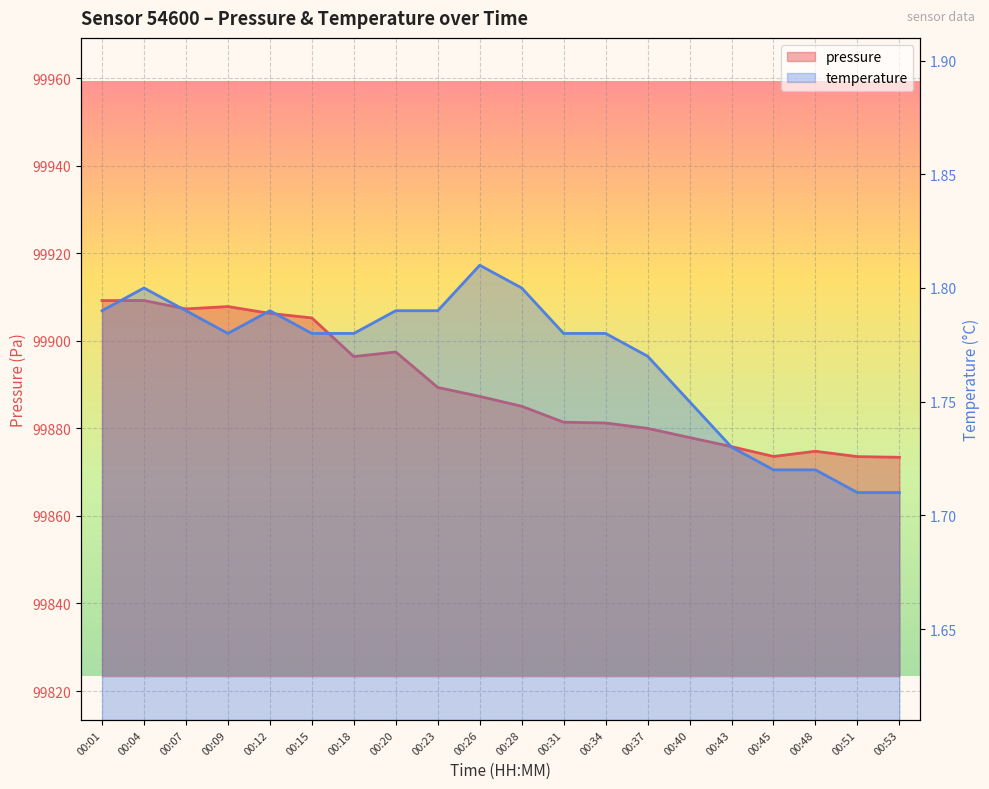

Count the number of data series in this chart.

2